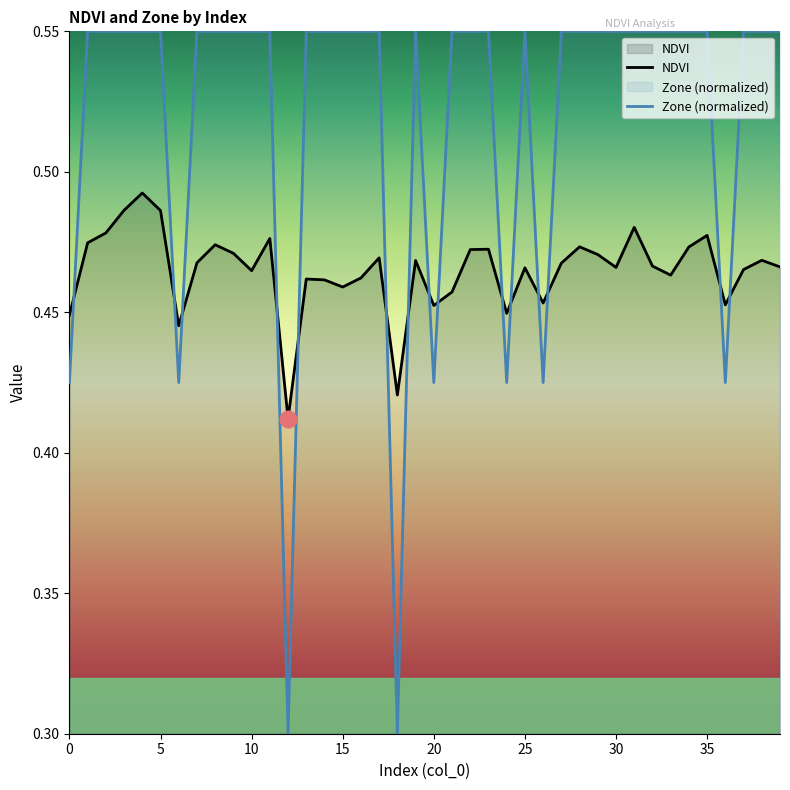

Which series changed the most between 27 and 33?

NDVI